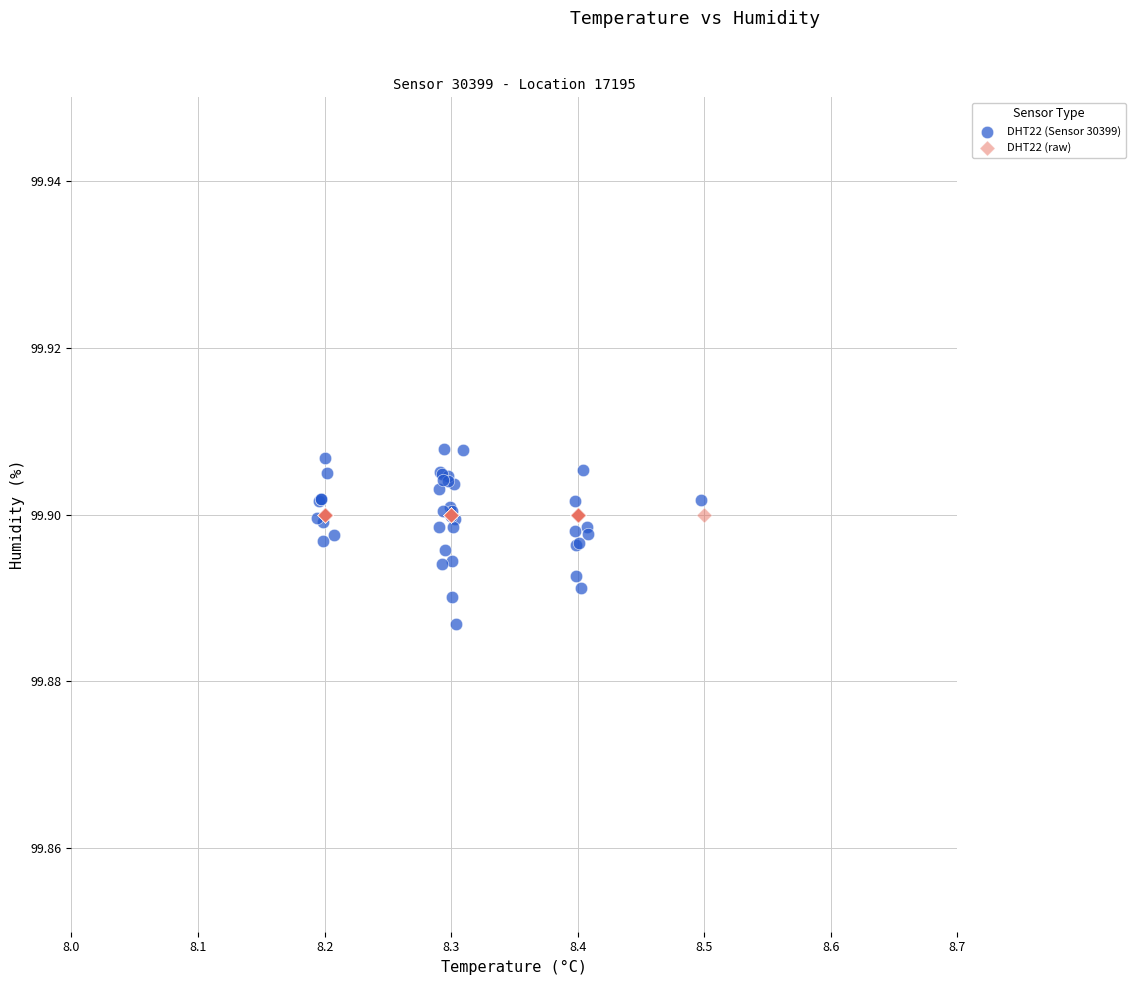

What are all the series names shown in the legend?

DHT22 (Sensor 30399), DHT22 (raw)